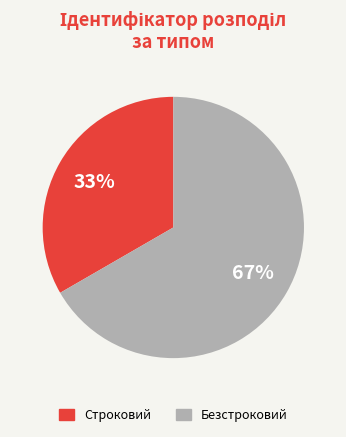

Approximately how many times larger is the value at Безстроковий compared to Строковий?

2.0